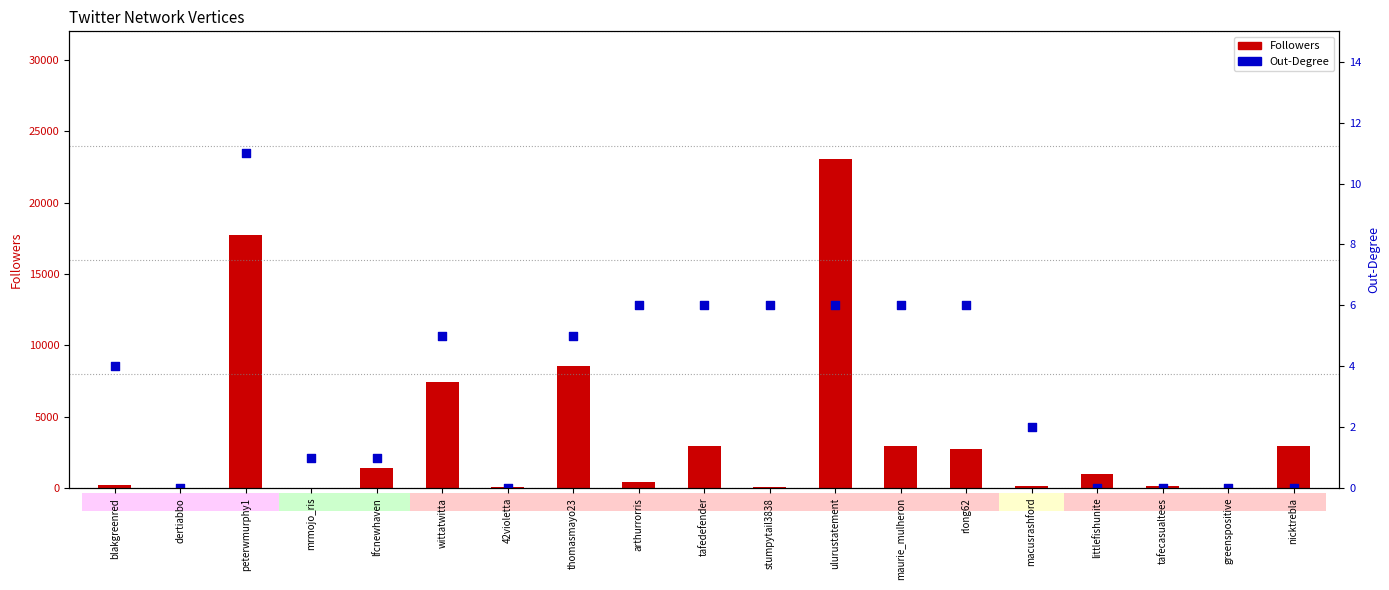

Which series contains the lowest Y value?

Degree (Out)